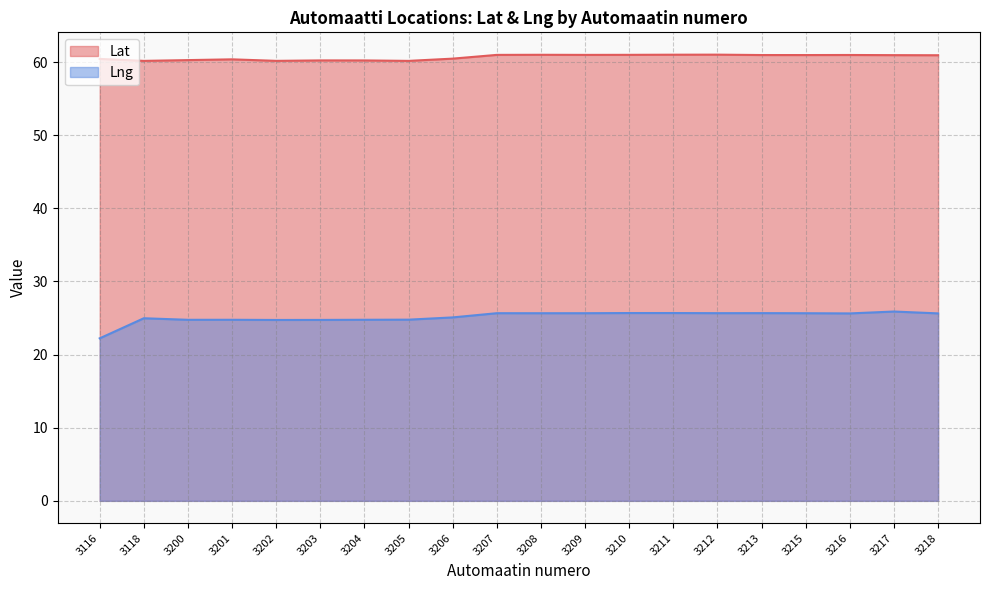

True or false: Lng has a value of 33.8 at 3217.

False